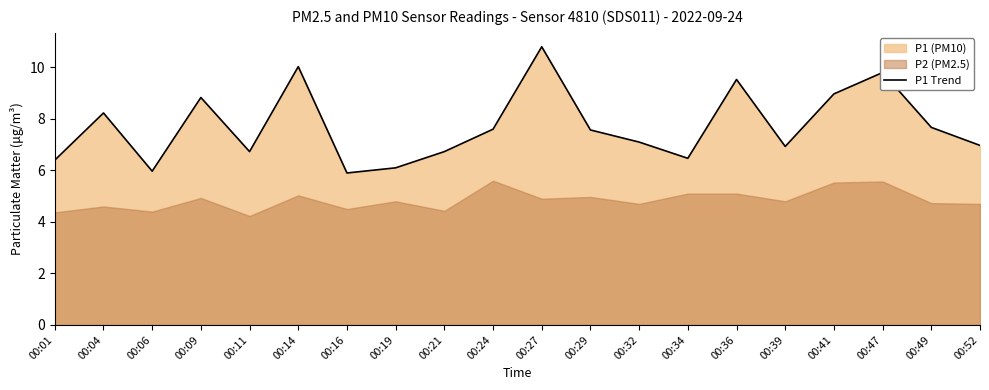

Rank the categories by value from lowest to highest.

00:16, 00:06, 00:19, 00:01, 00:34, 00:11, 00:21, 00:39, 00:52, 00:32, 00:29, 00:24, 00:49, 00:04, 00:09, 00:41, 00:36, 00:47, 00:14, 00:27